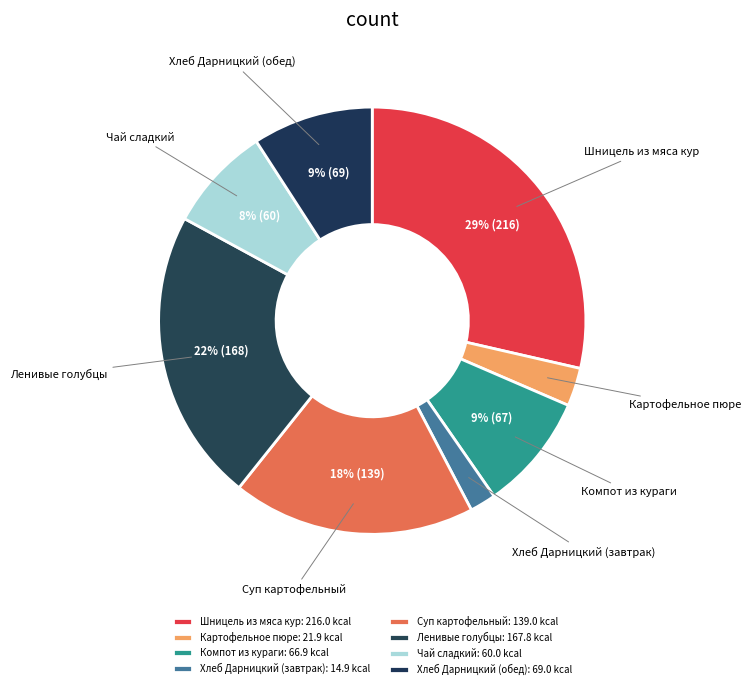

Is Ленивые голубцы the majority of the pie?

No